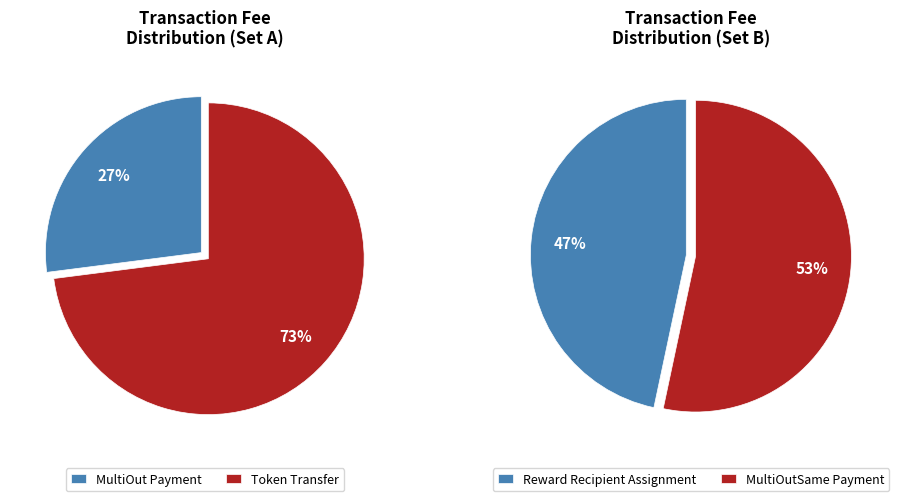

What is the largest slice in the pie chart?

Token Transfer